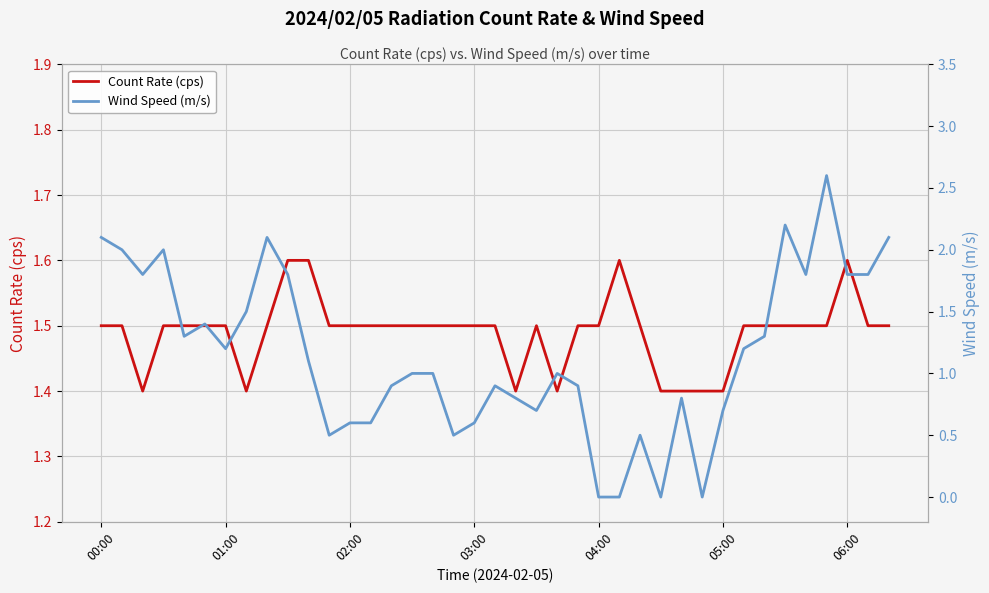

What is the lowest value of the Count Rate (cps) series?

1.4